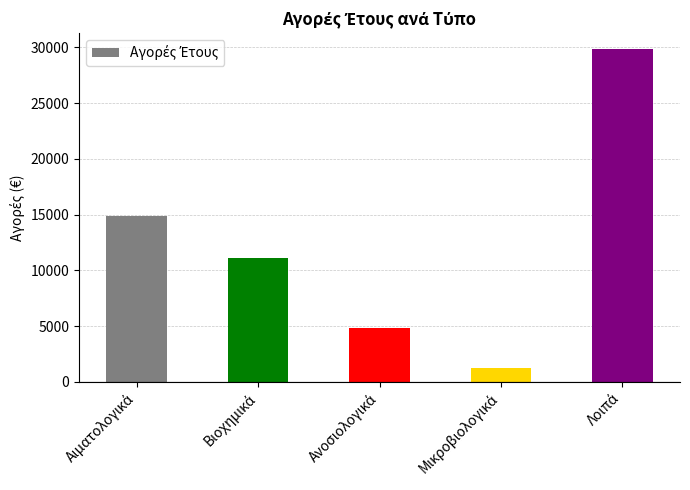

What is the greatest value displayed?

29817.0